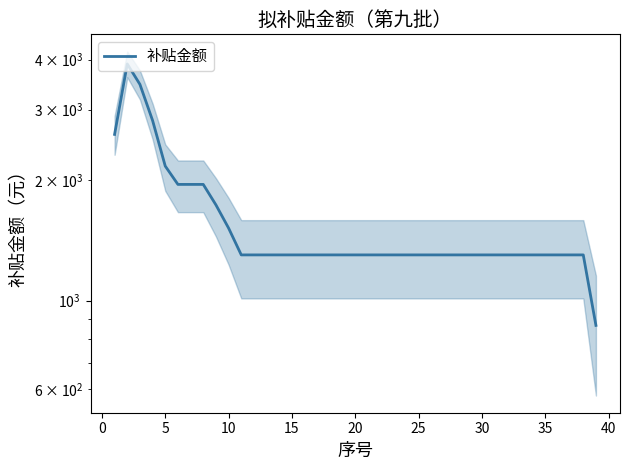

Does the chart have visible grid lines?

No